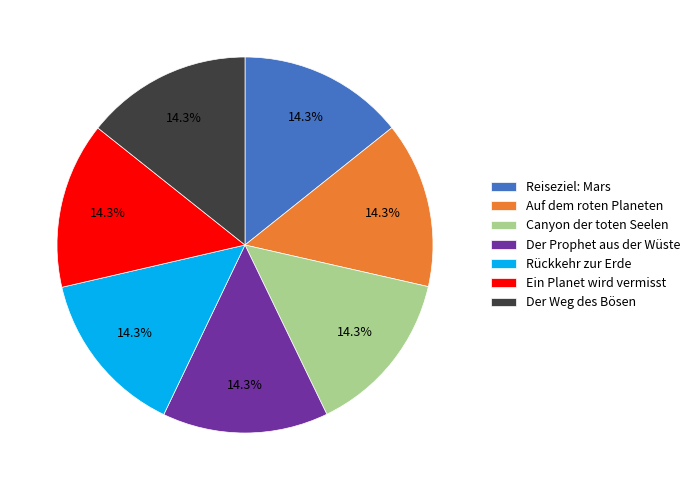

To the nearest percent, what percentage of the pie is Auf dem roten Planeten?

14%